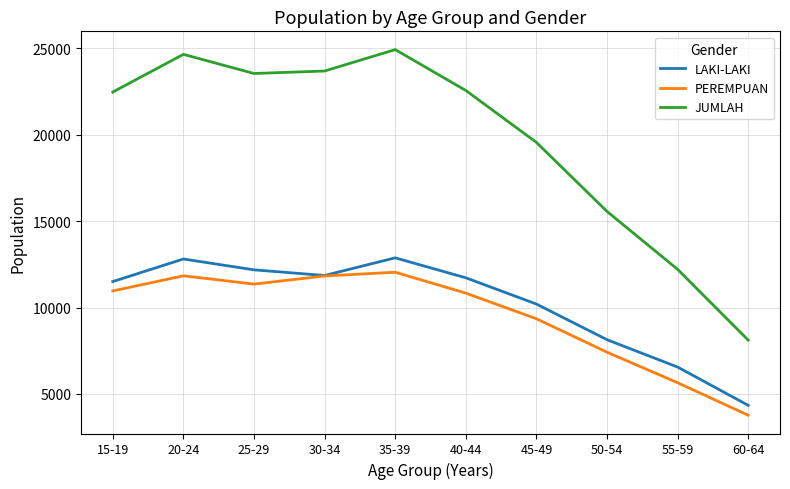

What is the average value of the PEREMPUAN series?

9503